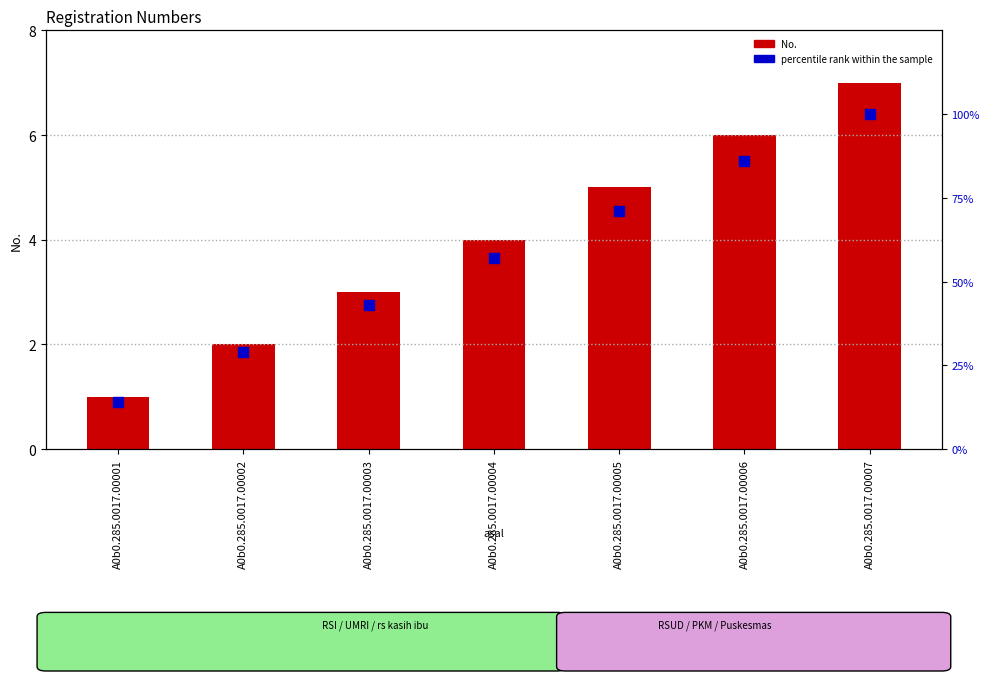

Which series has the largest Y range (max minus min)?

percentile rank within the sample